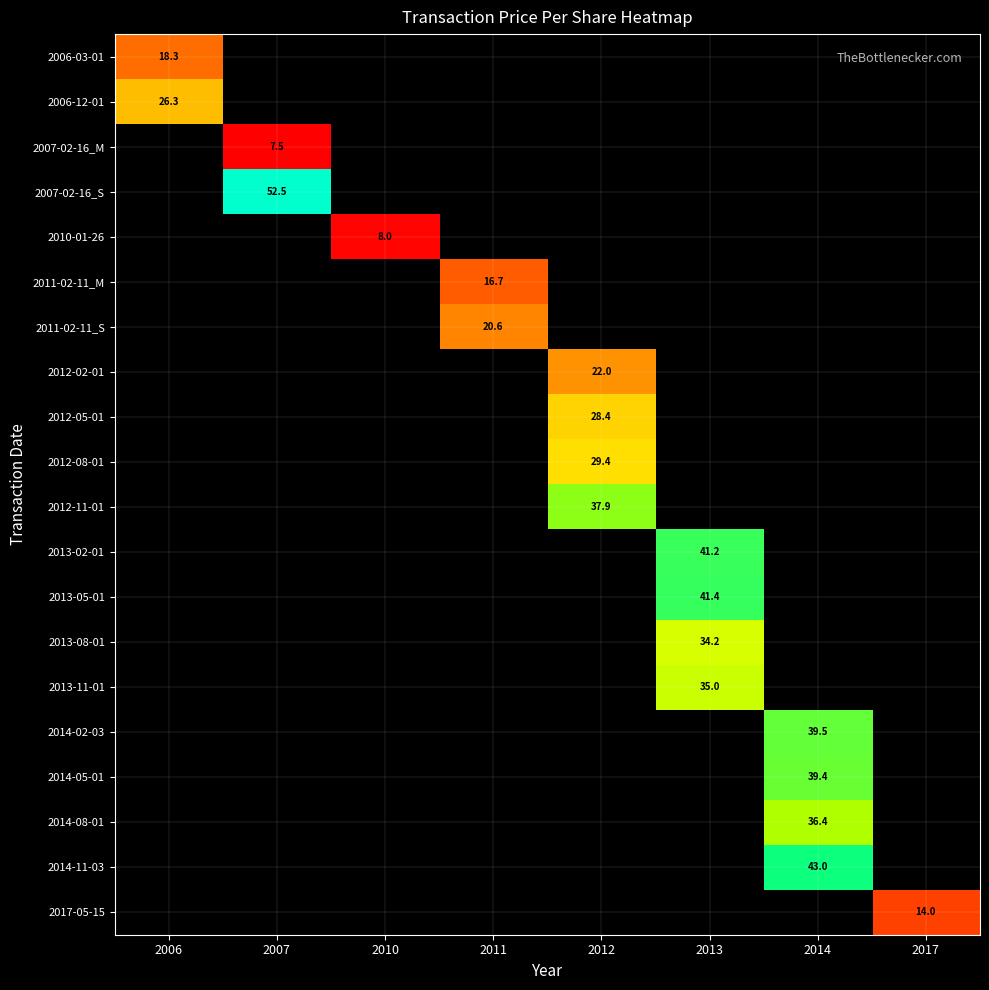

Between 2007 and 2006, which is larger?

2006